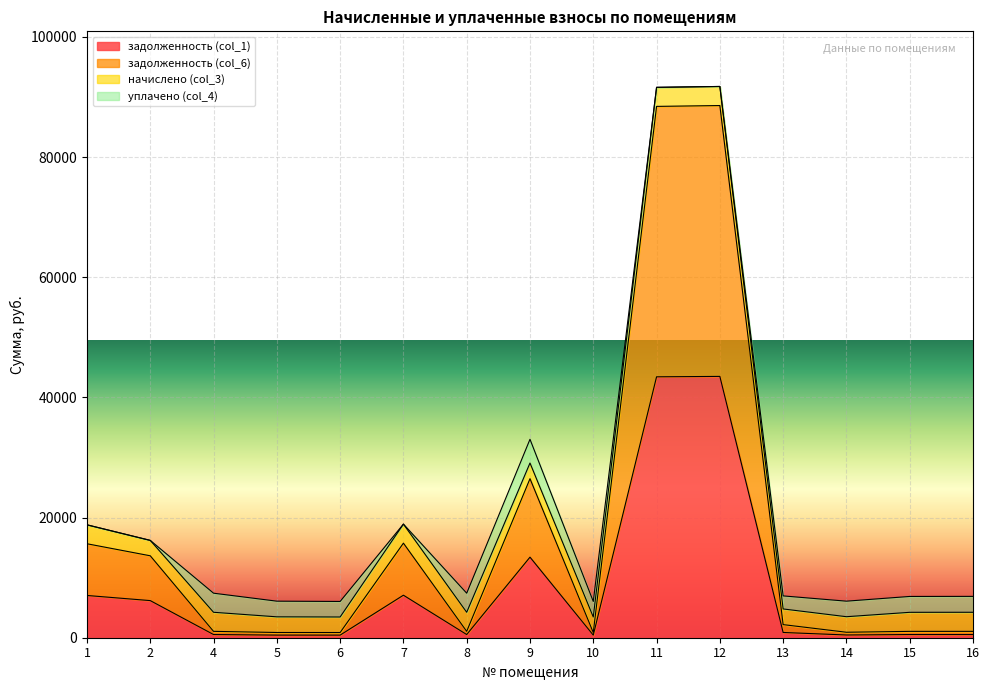

What is the difference between the highest and lowest values at 7?

8663.3